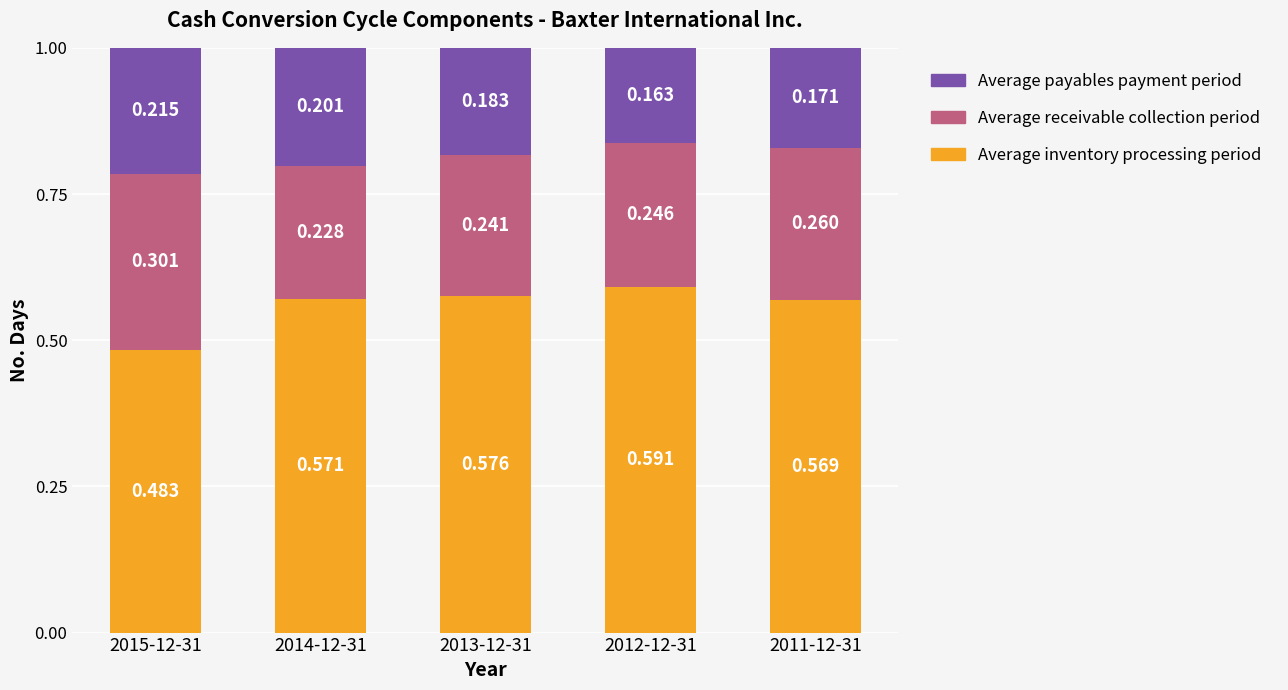

What is the label of the 1st bar from the right?

2011-12-31